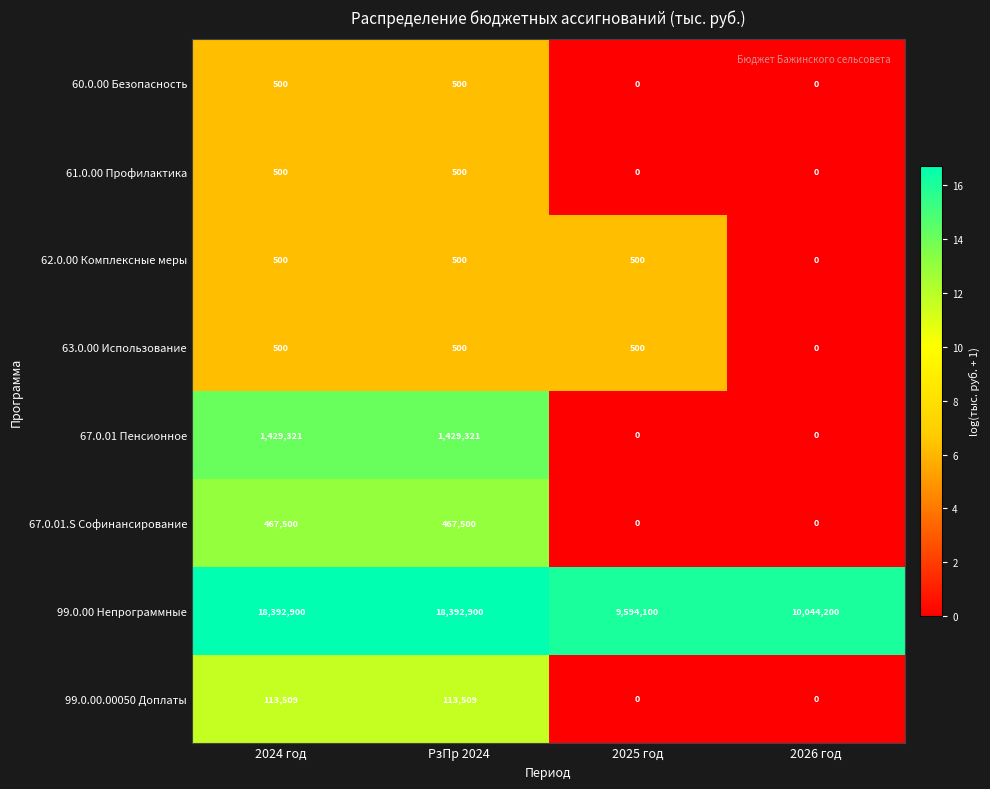

The 63.0.00 Использование series shows 161 at 2026 год. True or false?

False